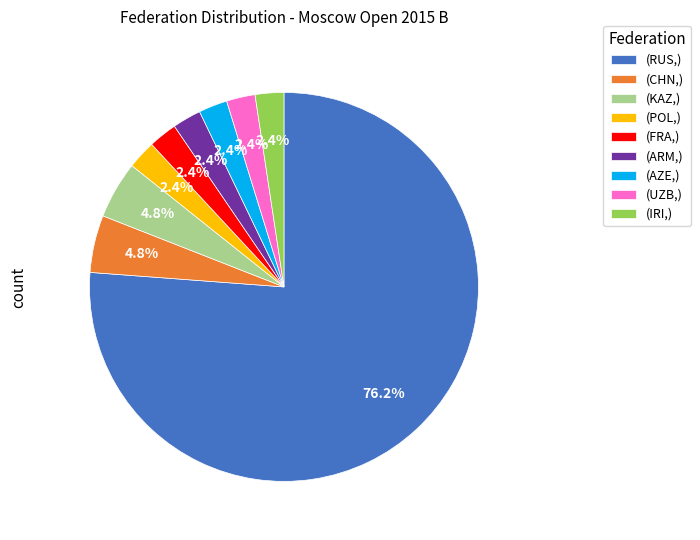

Which slice is the largest?

(RUS,)